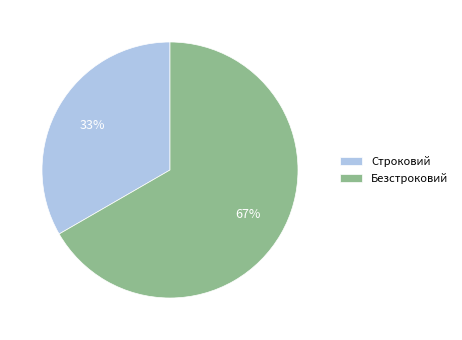

Do Безстроковий and Строковий together represent more than half of the pie?

Yes